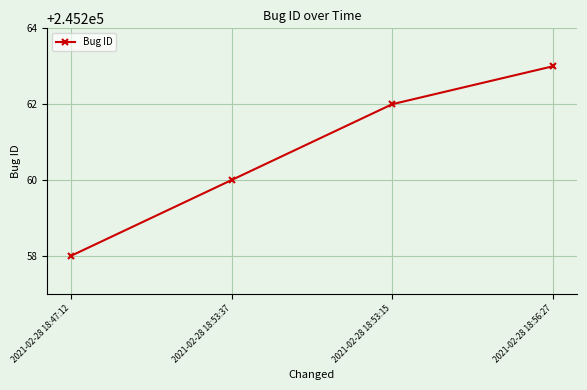

What is the smallest value displayed?

245258